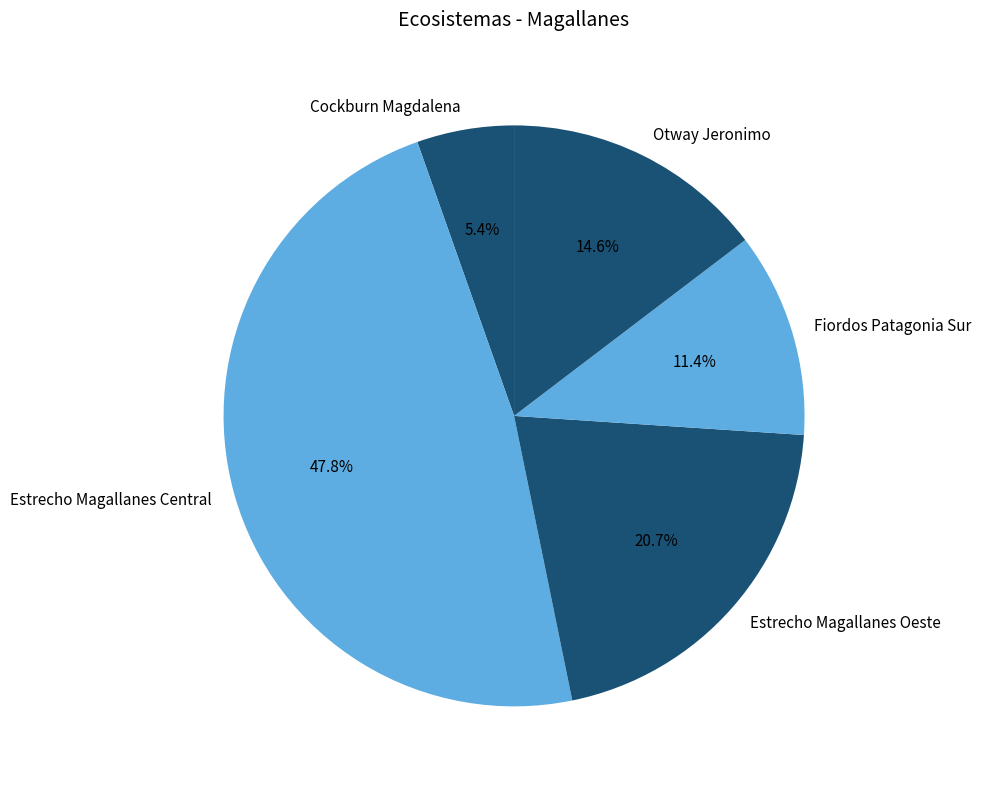

Count the number of slices in the pie.

5